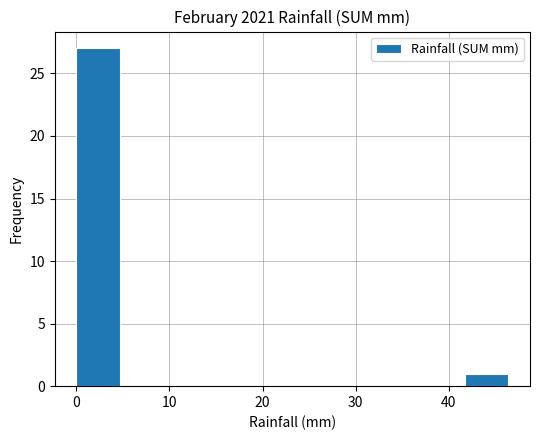

Reading left to right, transcribe this chart: for each bar, give the range it covers on the x-axis and its height. Neither the bar edges nor the heights are printed on the chart, so give them approximately, as read against the axes.

0 to 5: 27
5 to 9: 0
9 to 14: 0
14 to 19: 0
19 to 23: 0
23 to 28: 0
28 to 32: 0
32 to 37: 0
37 to 42: 0
42 to 46: 1